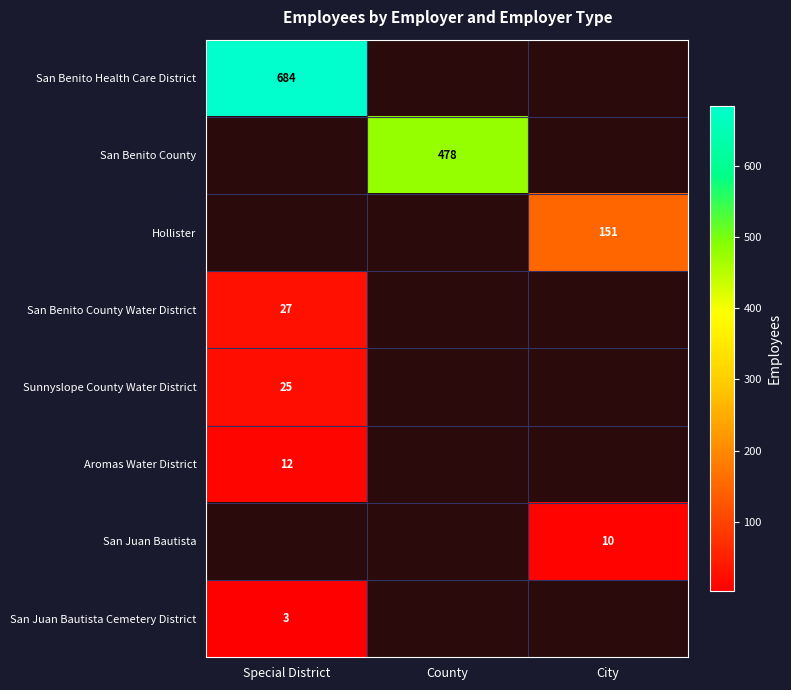

The San Juan Bautista series shows 6 at City. True or false?

False